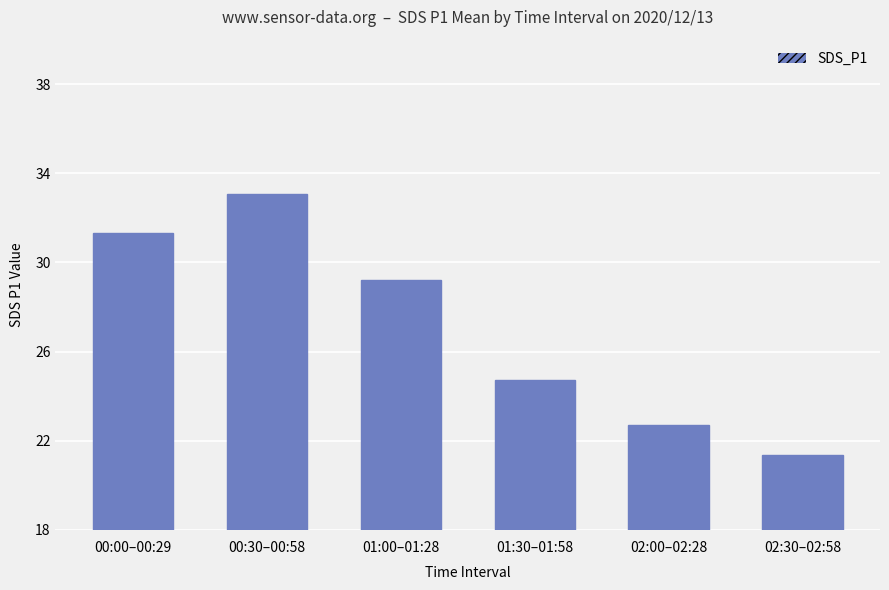

Count the number of data series in this chart.

1